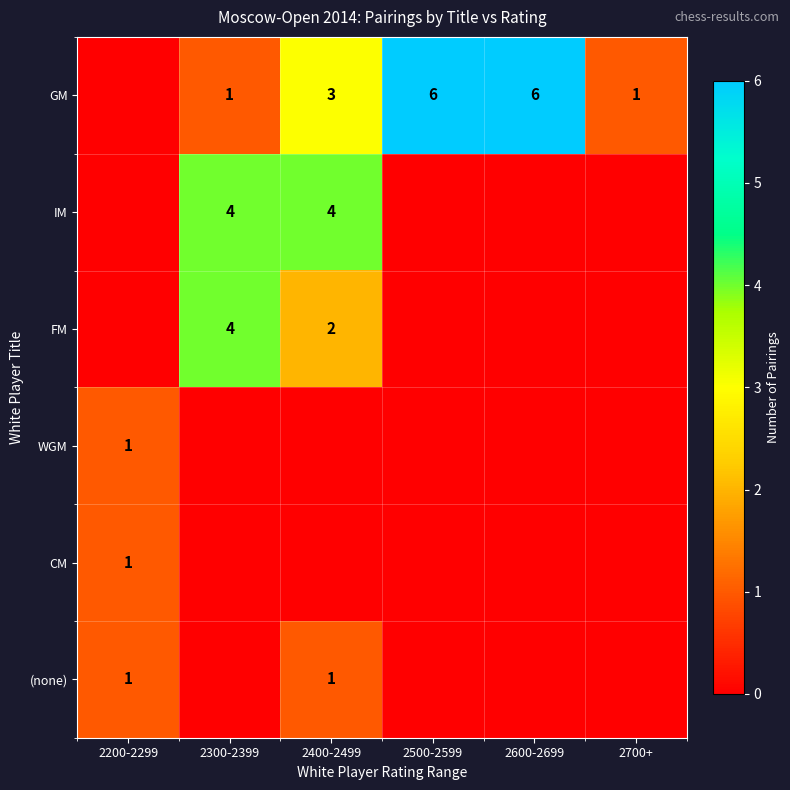

At how many categories does at least one series exceed 0?

6